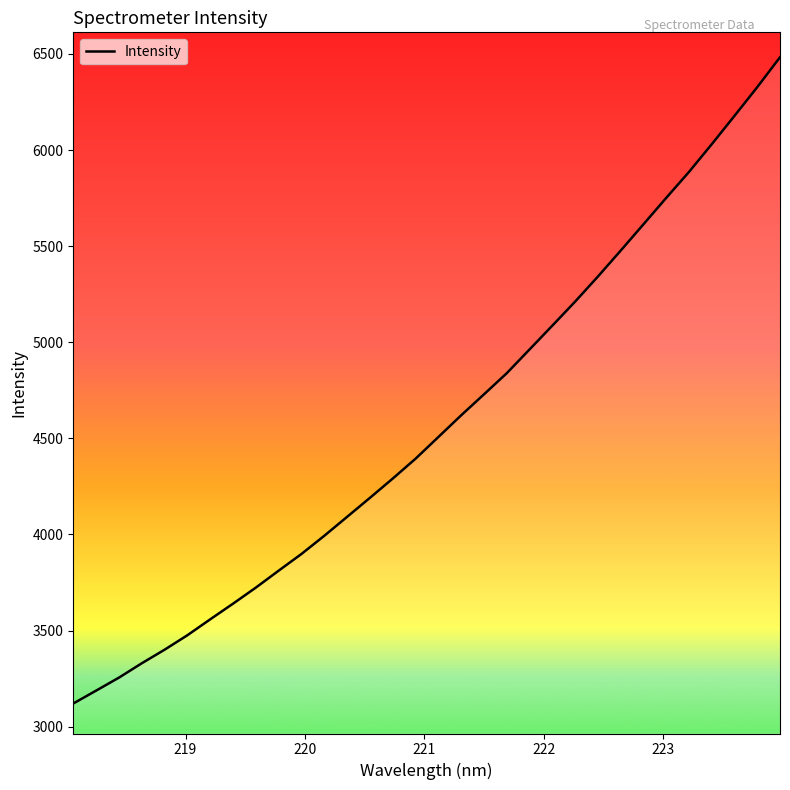

What is the difference between the maximum and minimum values?

3362.7